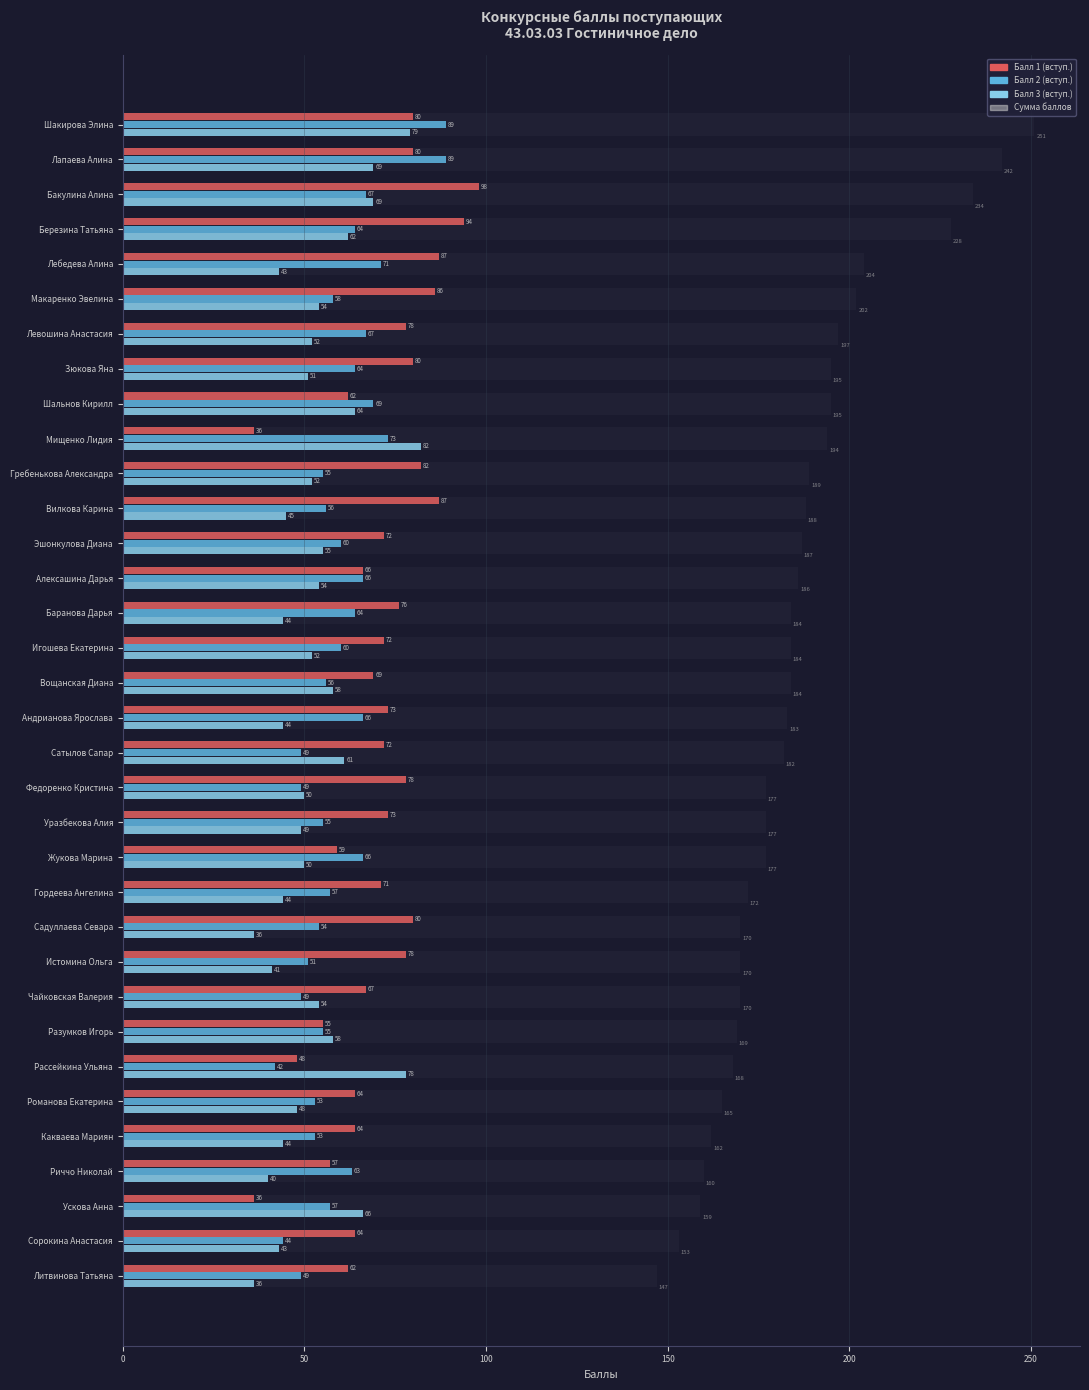

At which label does Балл 1 (вступ.) reach its peak?

Бакулина Алина